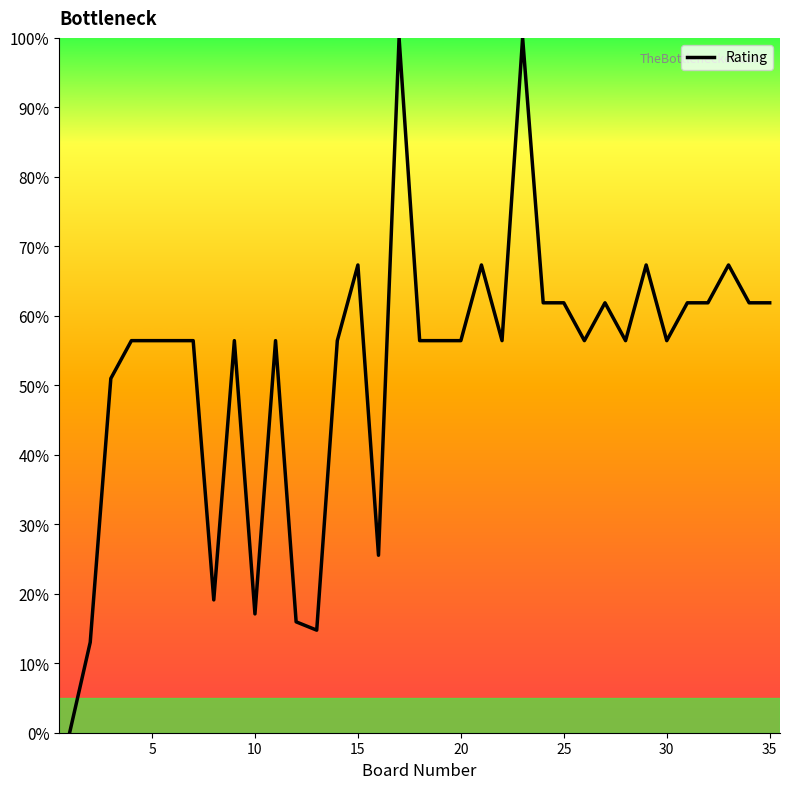

What is the greatest value displayed?

100.0